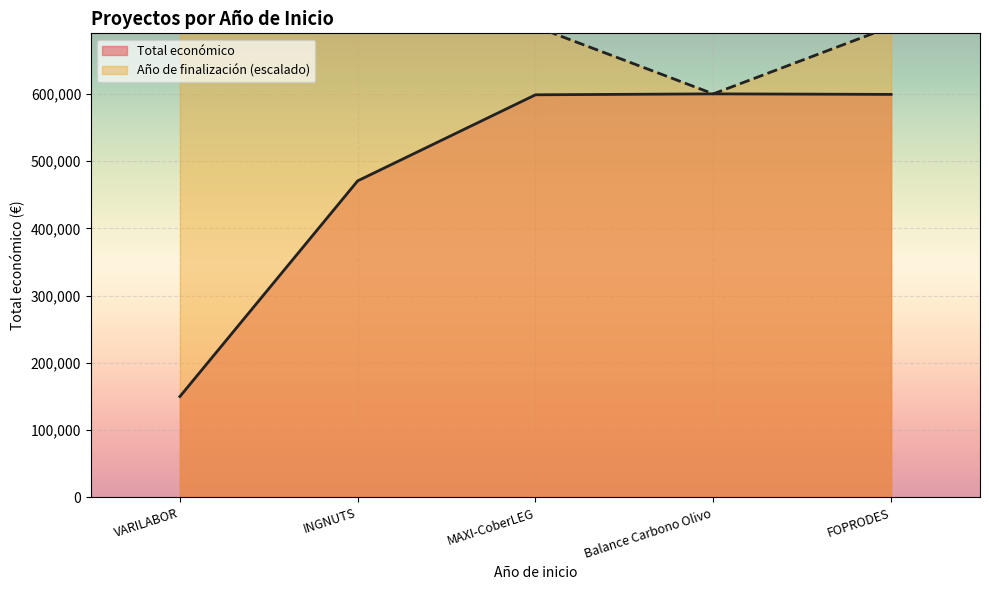

The value of Total económico at MAXI-CoberLEG is 142315. True or false?

False